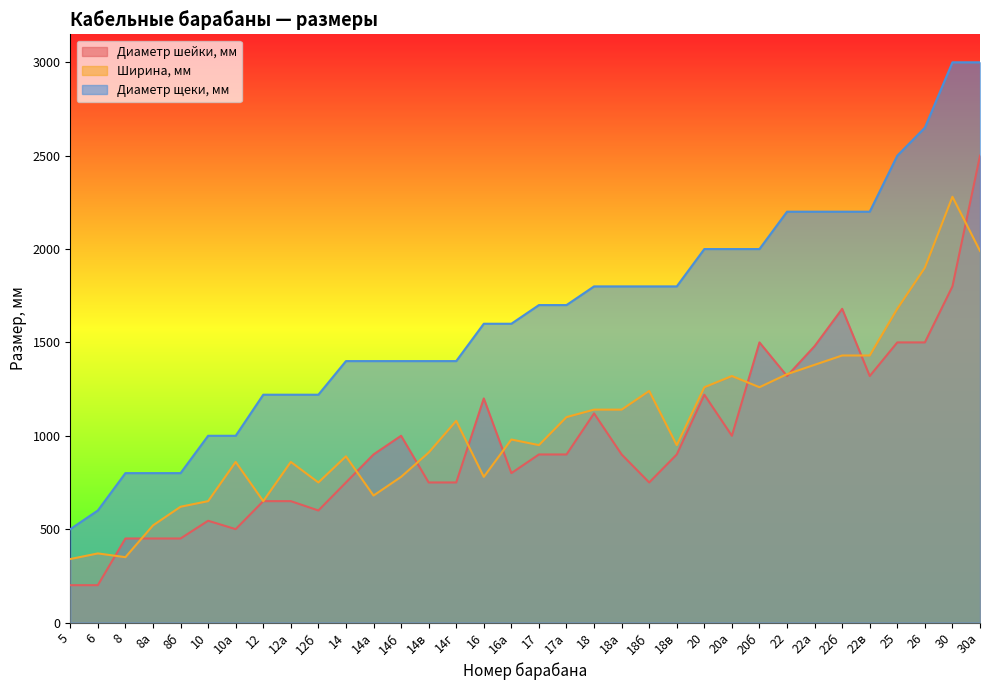

True or false: Диаметр щеки, мм and Диаметр шейки, мм cross at least once.

False